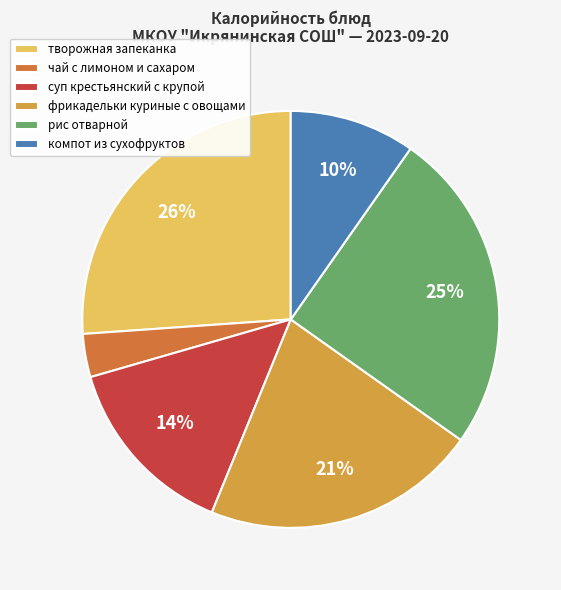

Rank the categories by value from lowest to highest.

чай с лимоном и сахаром, компот из сухофруктов, суп крестьянский с крупой, фрикадельки куриные с овощами, рис отварной, творожная запеканка